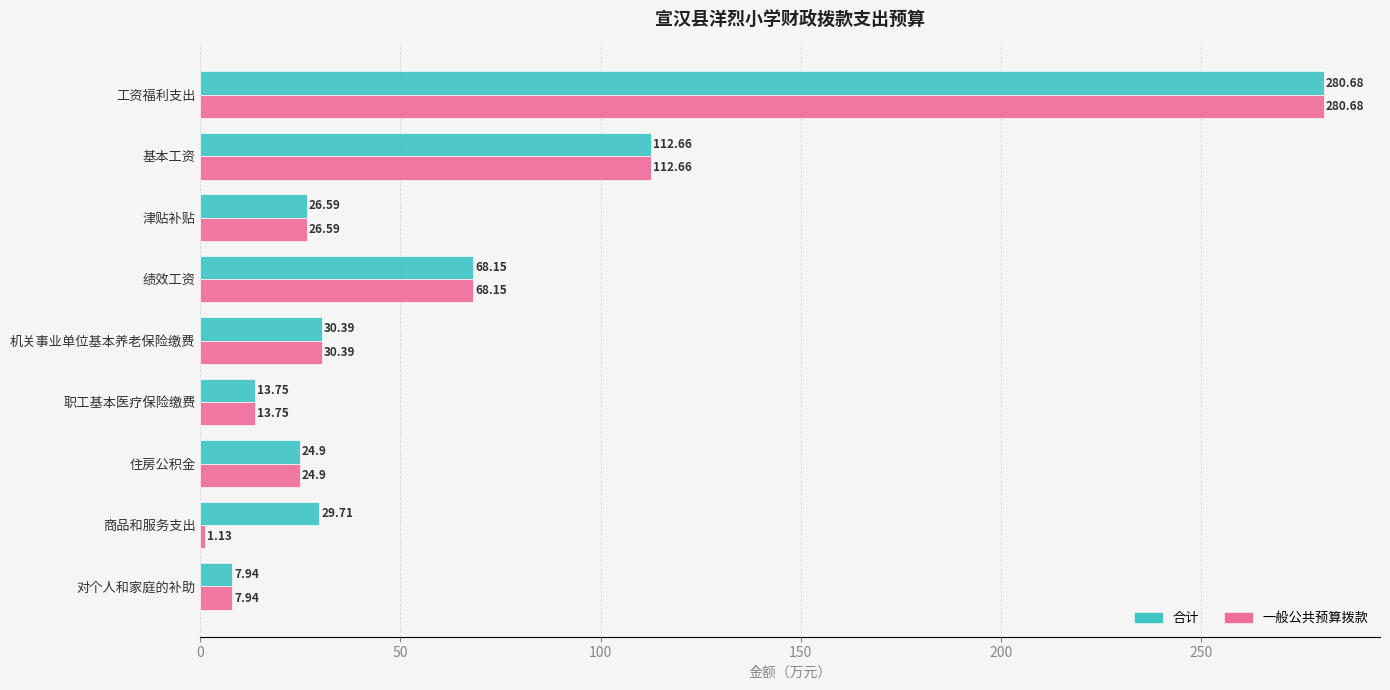

Which series has the largest range (max minus min)?

一般公共预算拨款